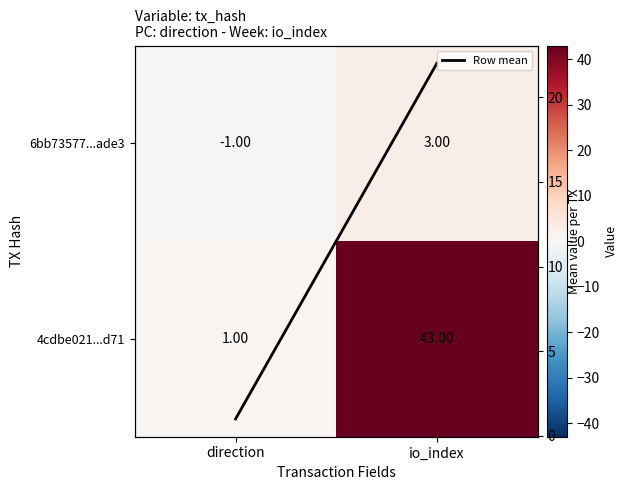

What is the approximate value of 4cdbe021...d71 at io_index?

43